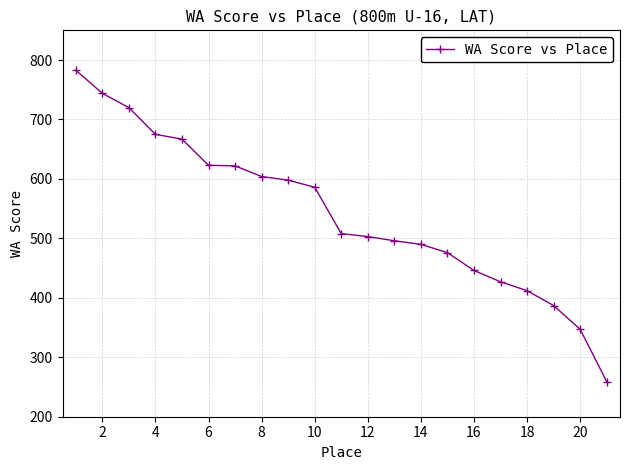

What is the greatest value displayed?

783